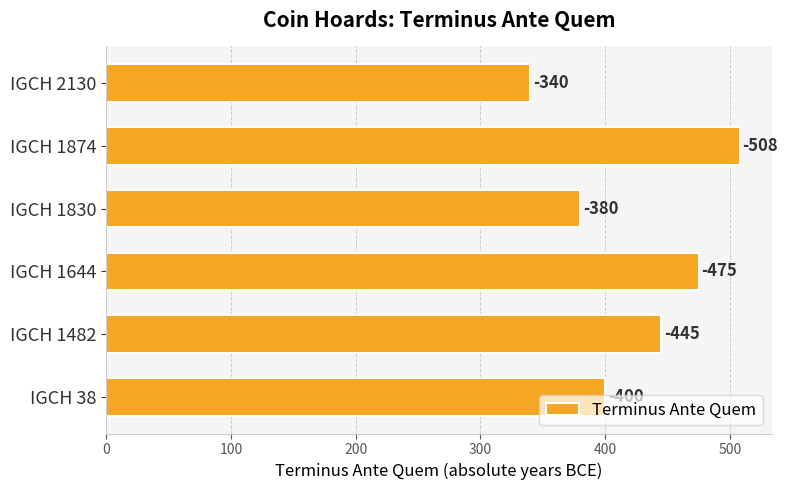

What is the minimum value shown in the chart?

340